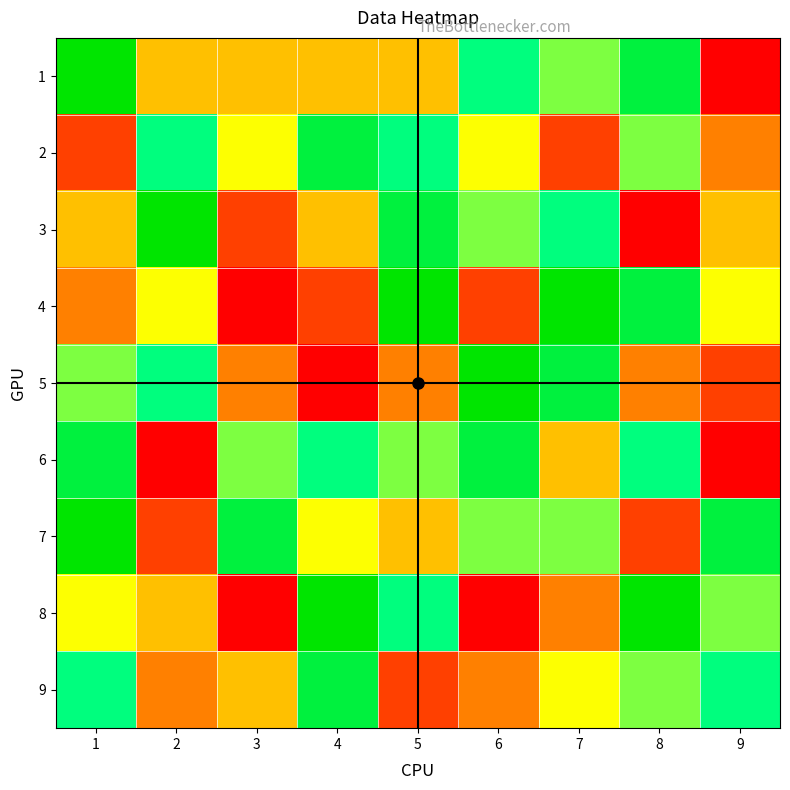

At 4, list the series in order from smallest to largest.

5, 4, 1, 3, 7, 6, 2, 9, 8